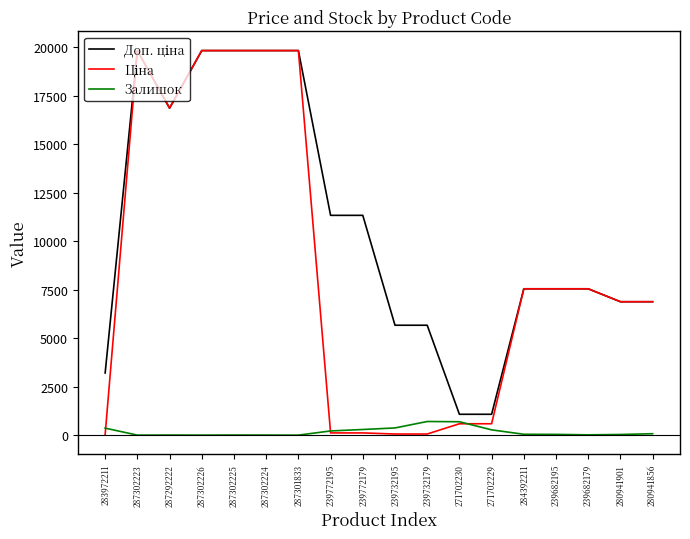

Does the chart display data point markers on the line(s)?

No